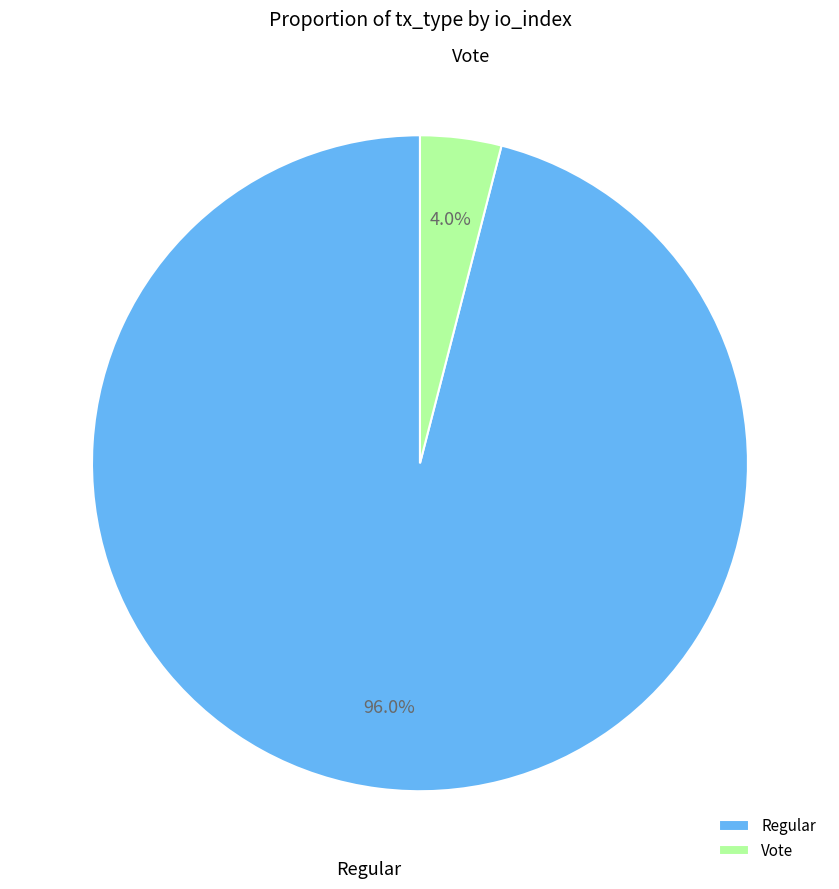

To the nearest percent, what portion does Regular represent?

96%